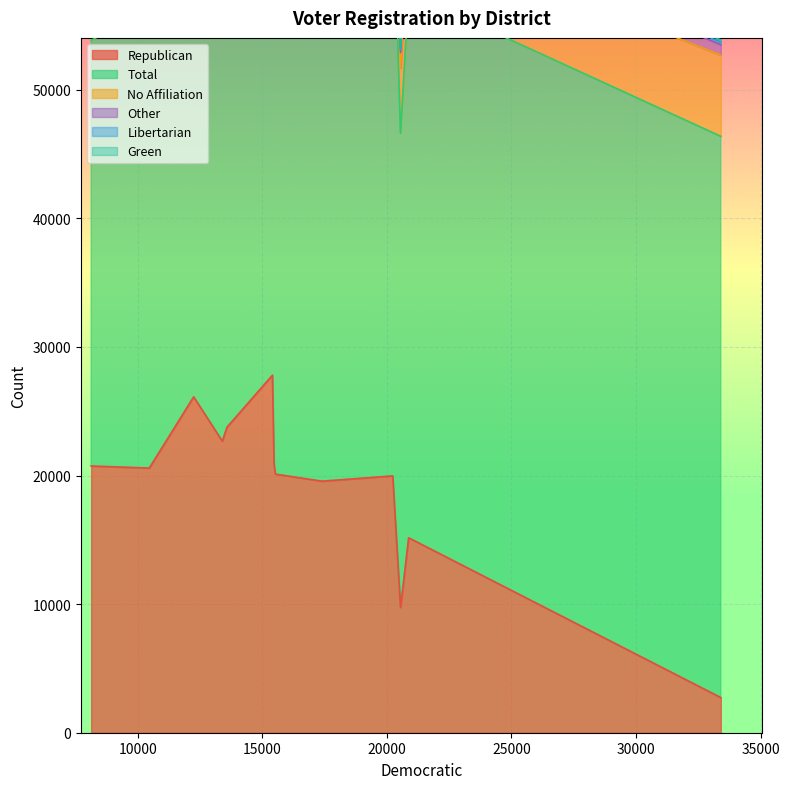

Which series has the largest range (max minus min)?

Republican